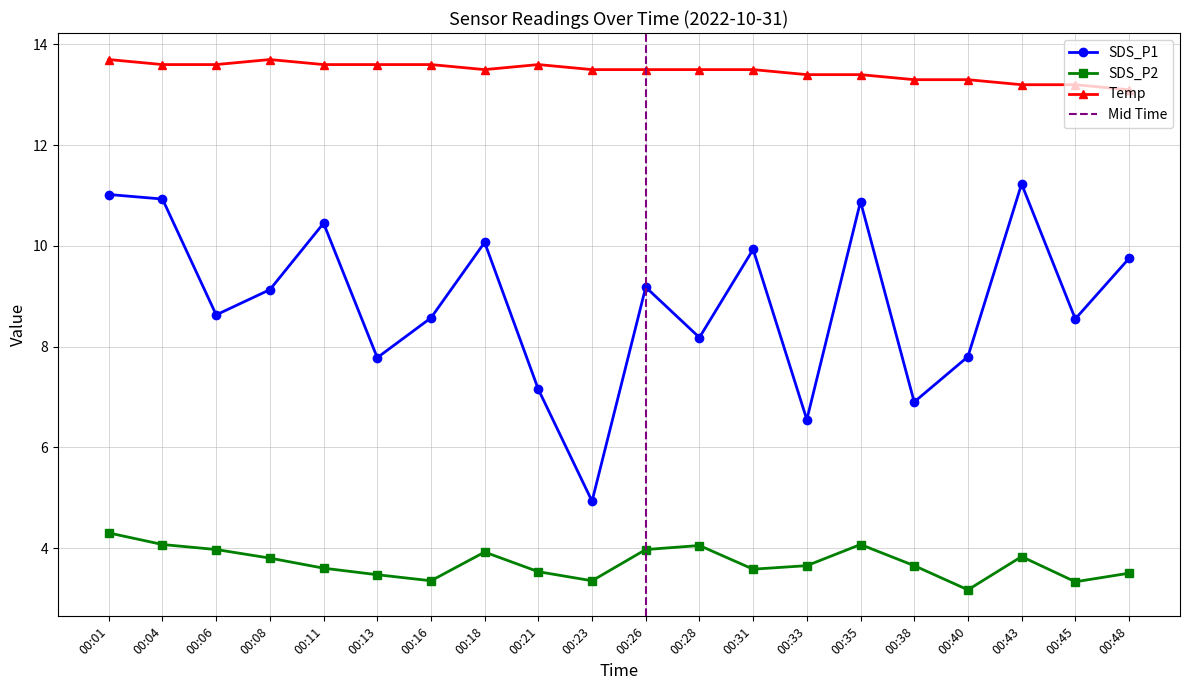

Where does the SDS_P1 series first go above 9?

00:01